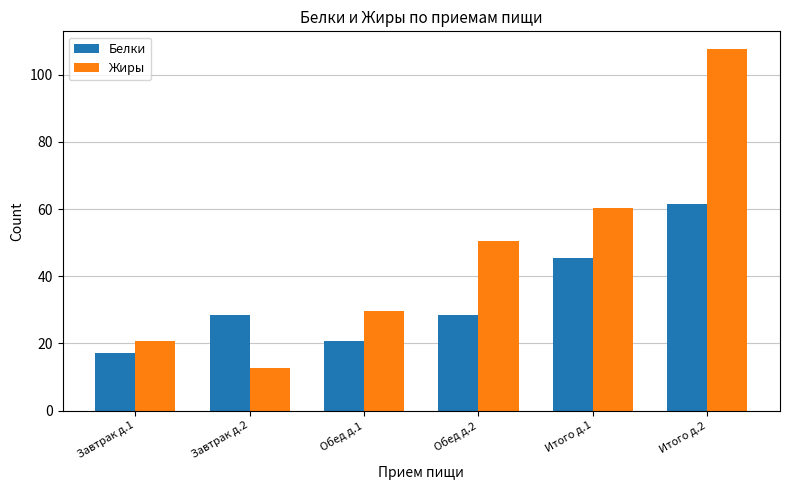

Is it true that Белки equals 108.6 at Итого д.2?

False